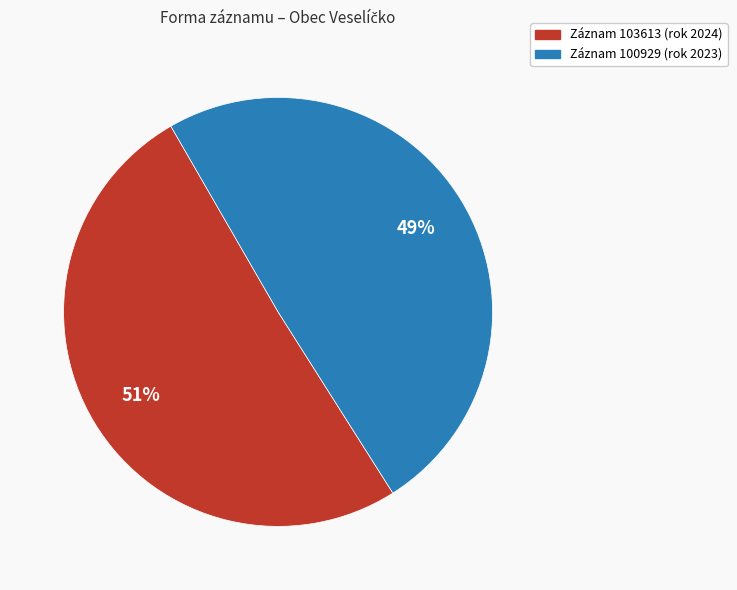

To the nearest percent, what is the average slice percentage?

50%